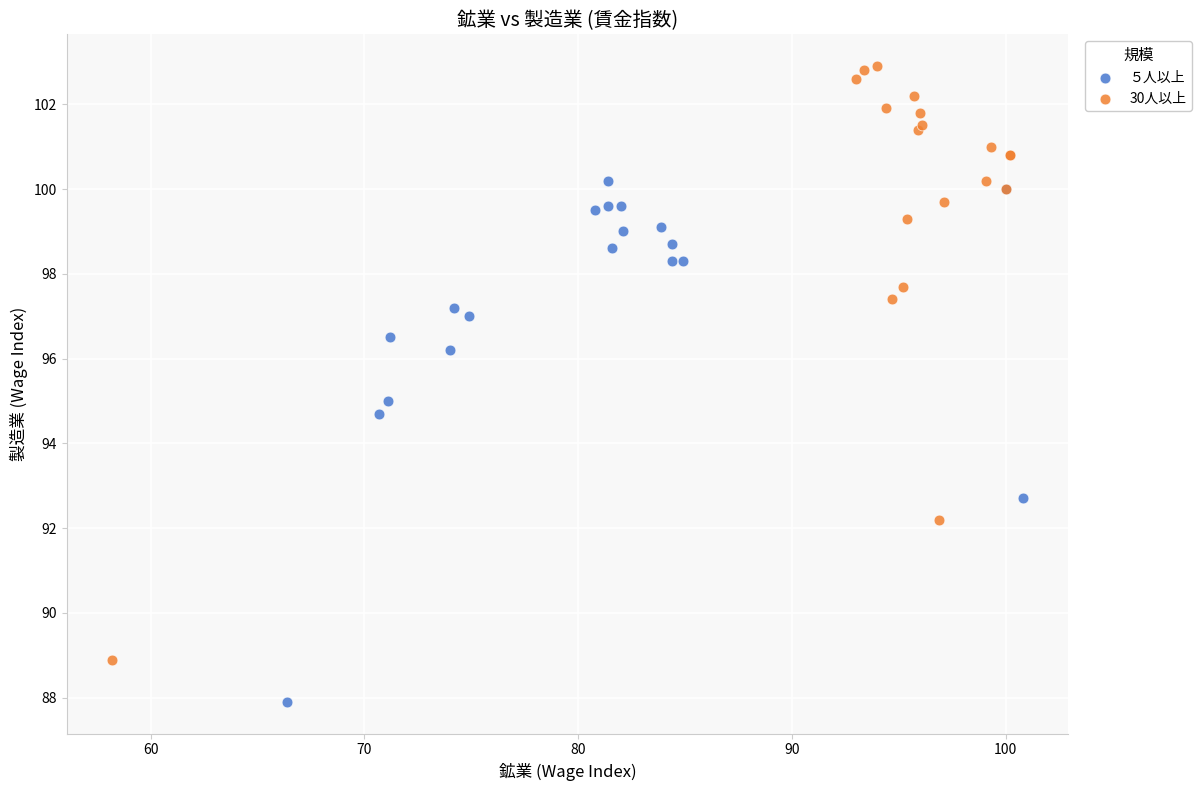

Which series reaches the maximum Y coordinate?

30人以上